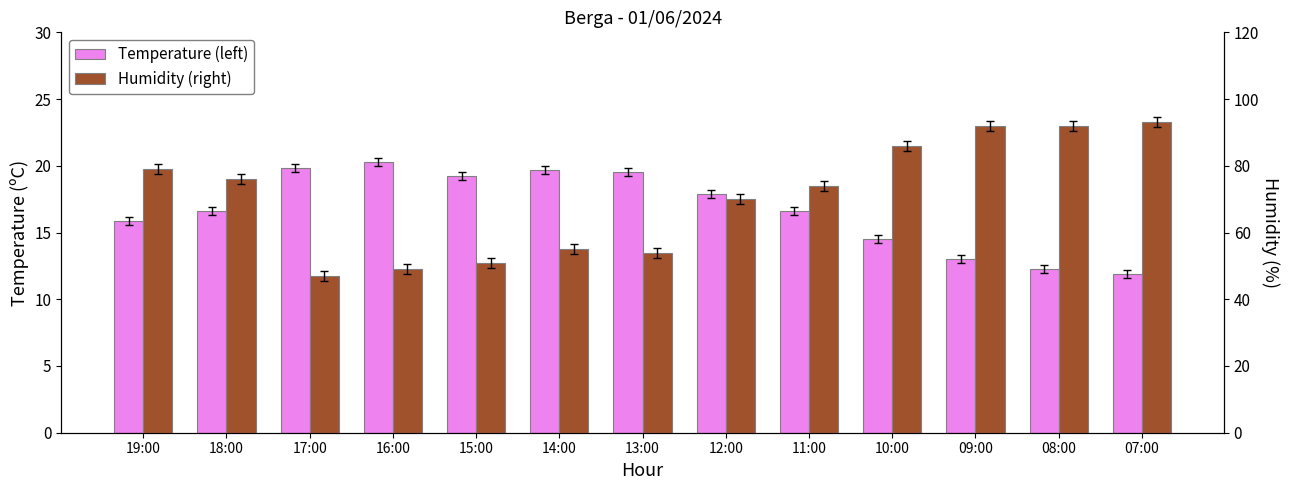

How many bars are there in total?

26